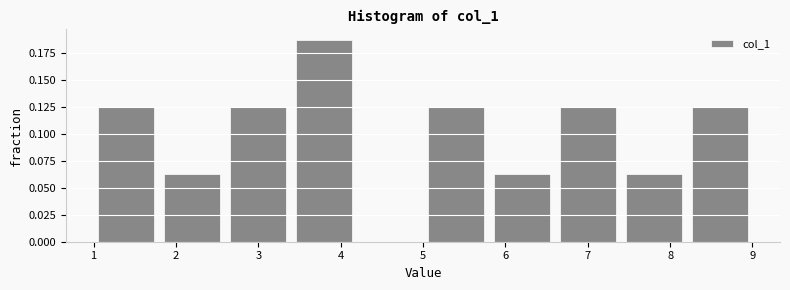

Reading left to right, list every bar in this chart as the range it spans on the x-axis followed by its height. The values are not printed on the chart, so give them approximately, as read against the axis.

1.0 to 1.8: 0.125
1.8 to 2.6: 0.065
2.6 to 3.4: 0.125
3.4 to 4.2: 0.190
4.2 to 5.0: 0
5.0 to 5.8: 0.125
5.8 to 6.6: 0.065
6.6 to 7.4: 0.125
7.4 to 8.2: 0.065
8.2 to 9.0: 0.125